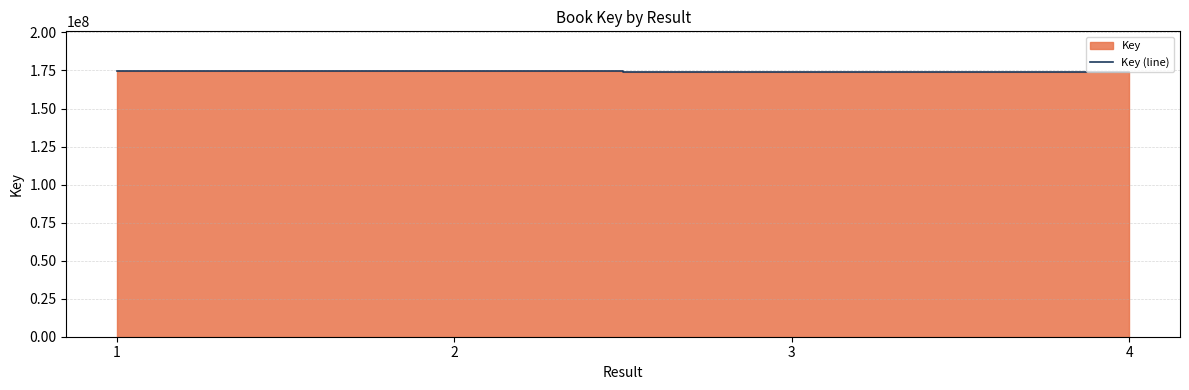

At which category does the chart reach its peak across all series?

1